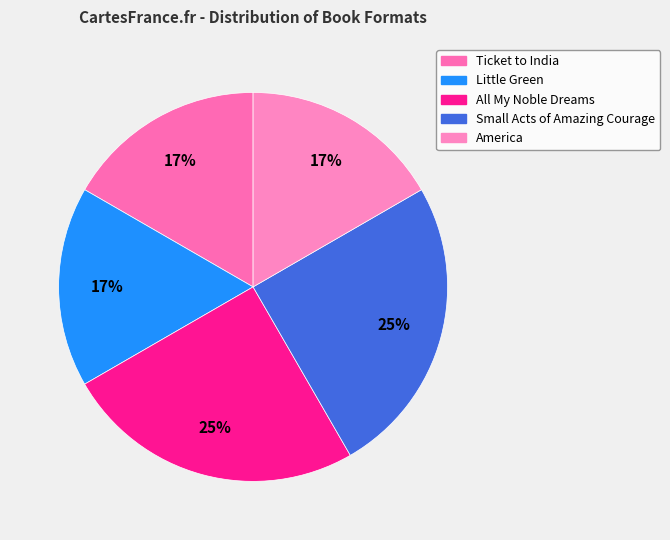

To the nearest percent, what is the difference between the largest and smallest slice percentages?

8%